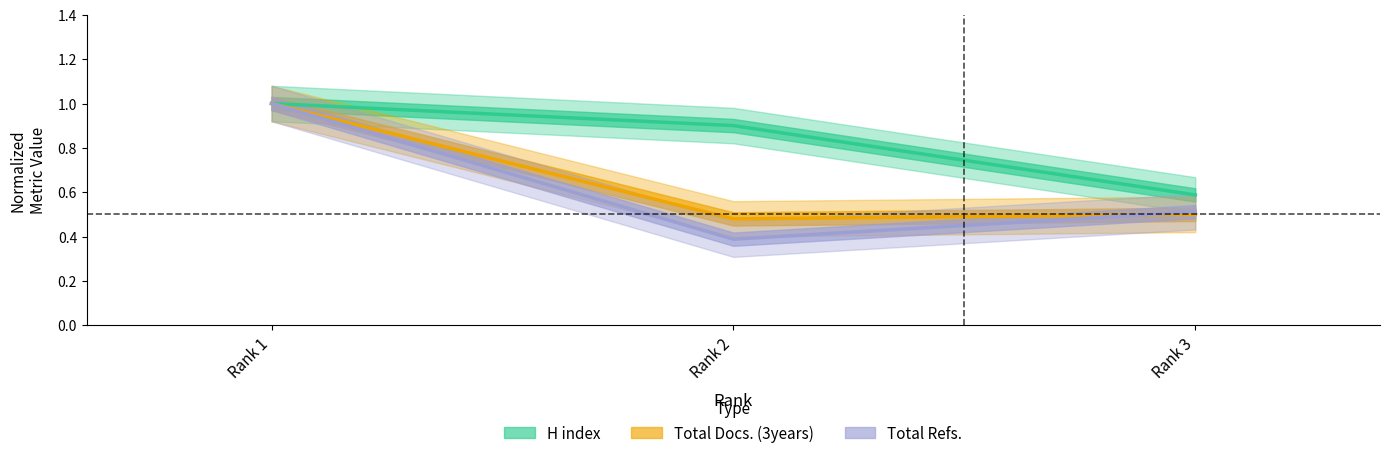

What is the value of the Total Refs. point at the 3rd from the left?

0.5